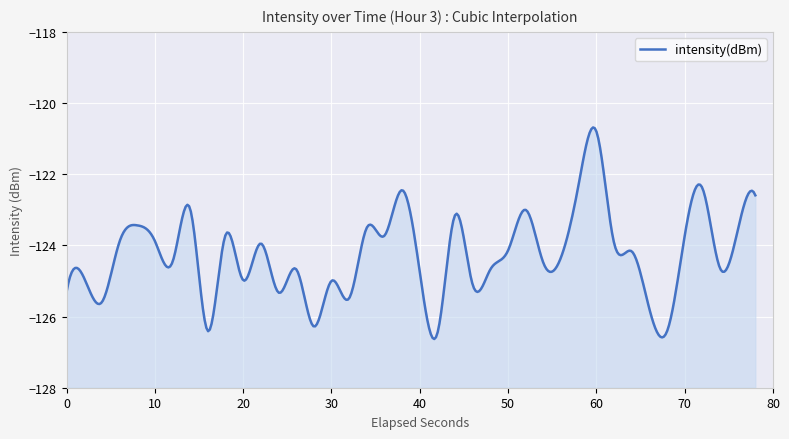

Rank the categories by value from lowest to highest.

21, 34, 8, 14, 33, 2, 16, 12, 0, 23, 15, 10, 1, 20, 24, 13, 37, 27, 6, 28, 32, 25, 11, 31, 3, 5, 35, 18, 9, 38, 17, 4, 22, 26, 7, 39, 19, 36, 29, 30